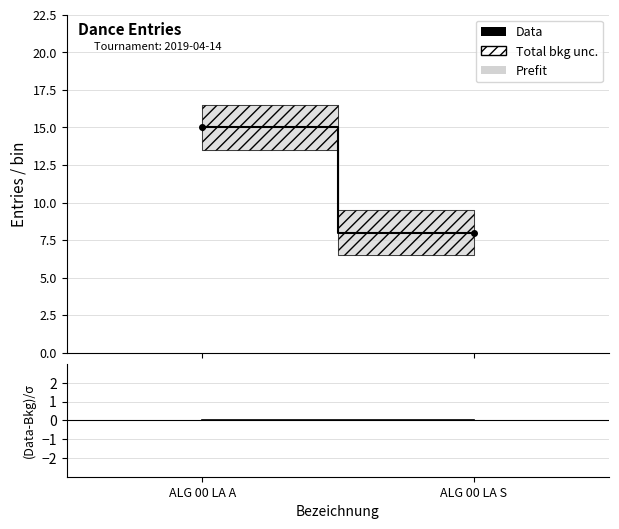

How many data points does each series have?

2